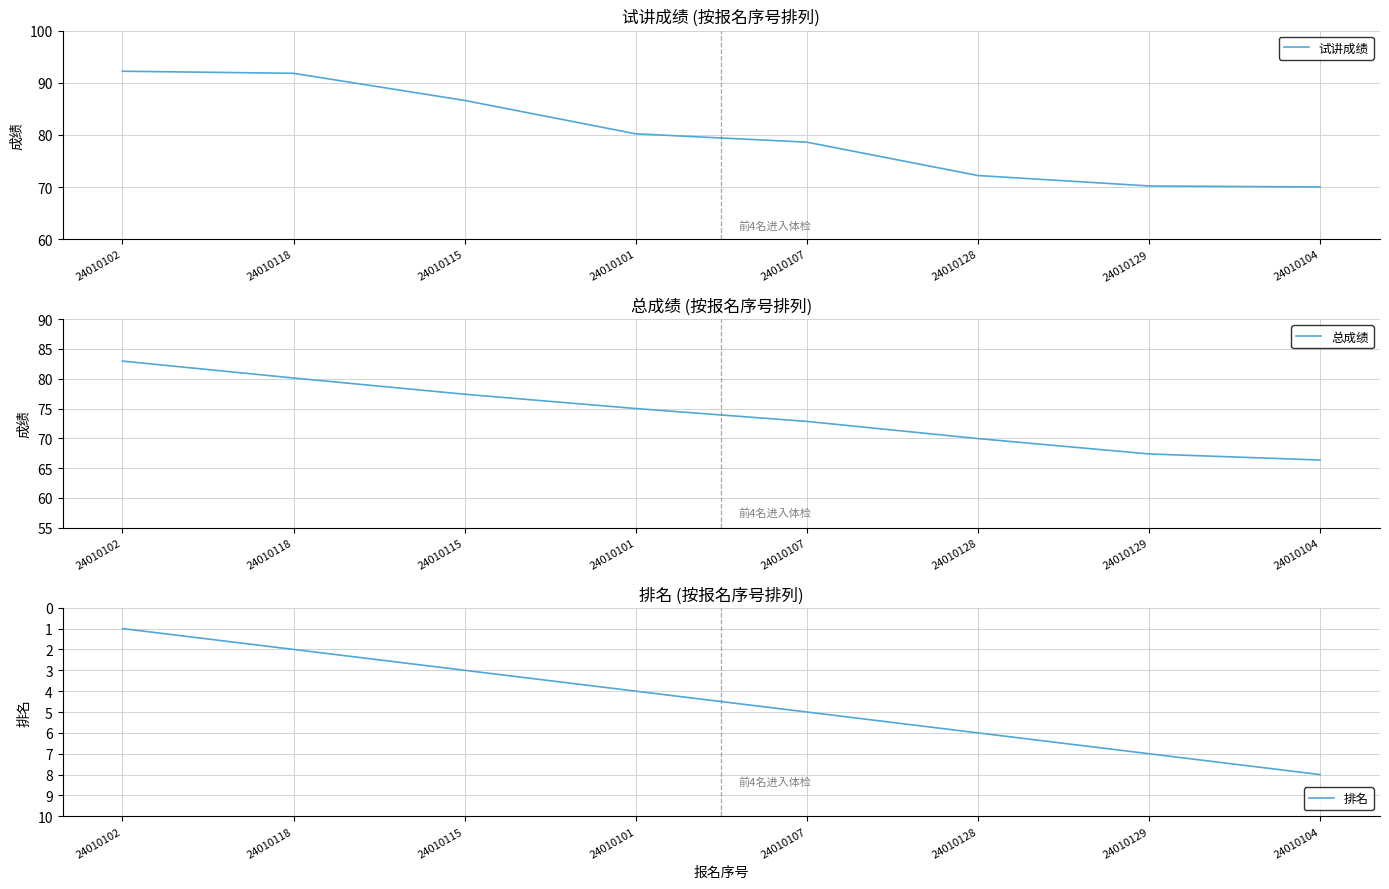

The 总成绩 series shows 32.5 at 24010102. True or false?

False